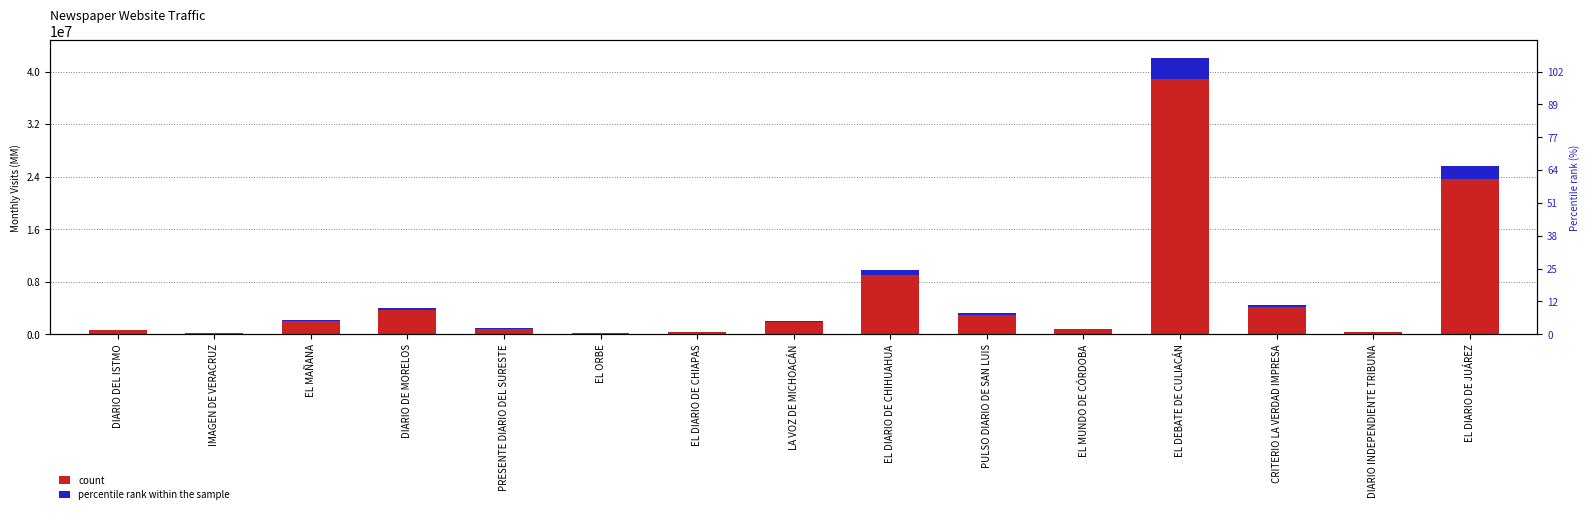

What position from the left is EL ORBE?

6